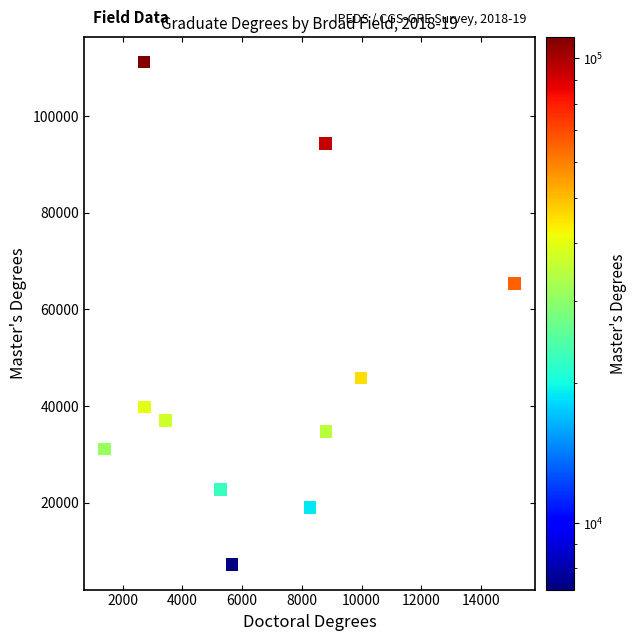

What is the average Y value?

46208